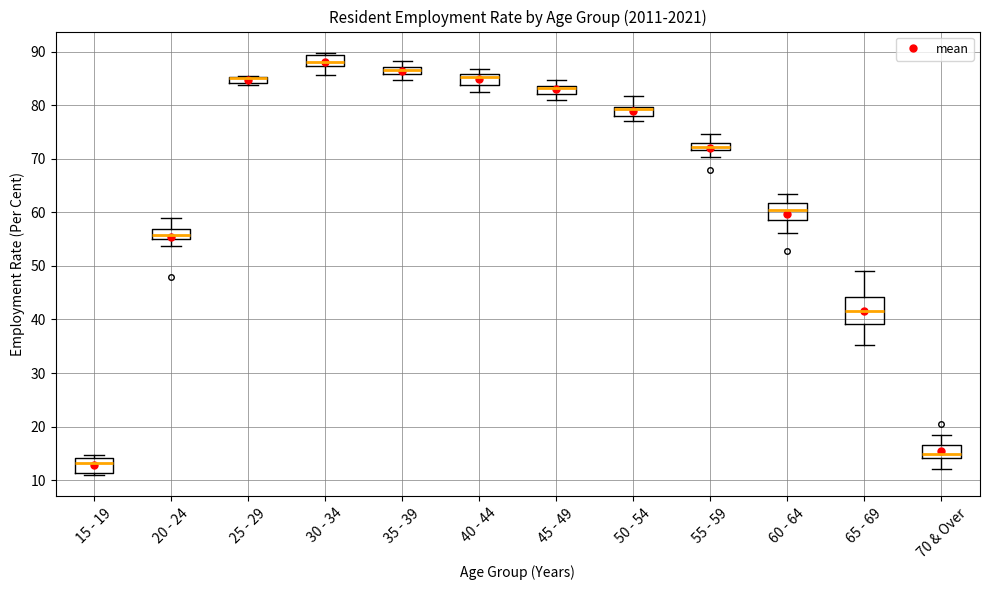

Where is the upper edge of the box for 25 - 29 on the y-axis? The values are not printed on the chart, so give them approximately, as read against the axis.

85